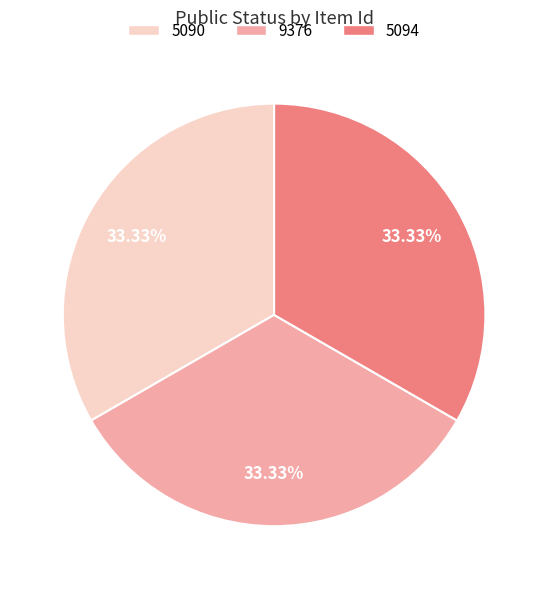

Approximately how many times larger is the value at 9376 compared to 5094?

1.0